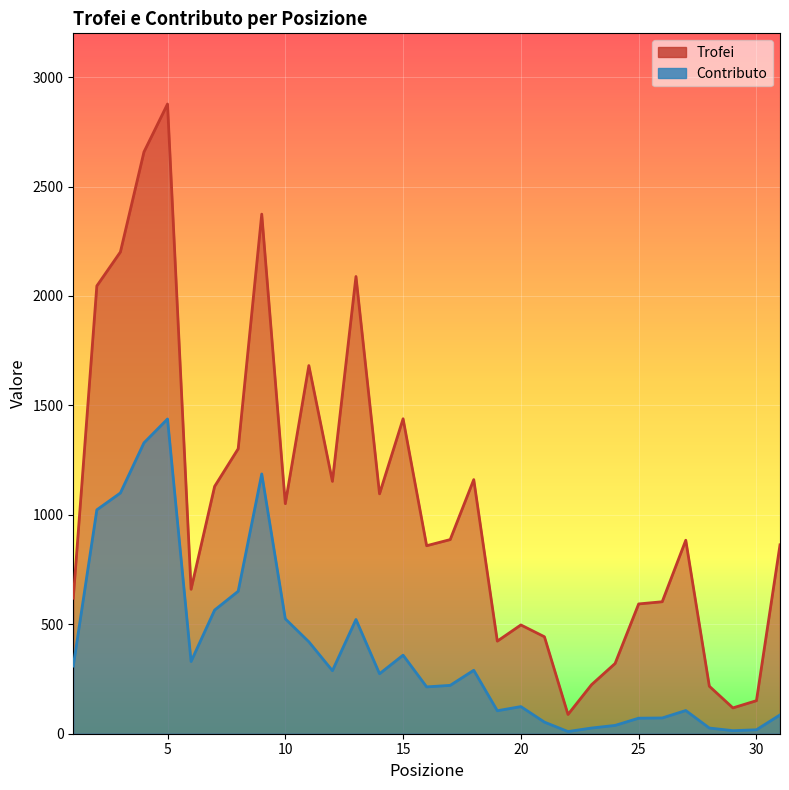

True or false: Contributo and Trofei intersect in this chart.

False